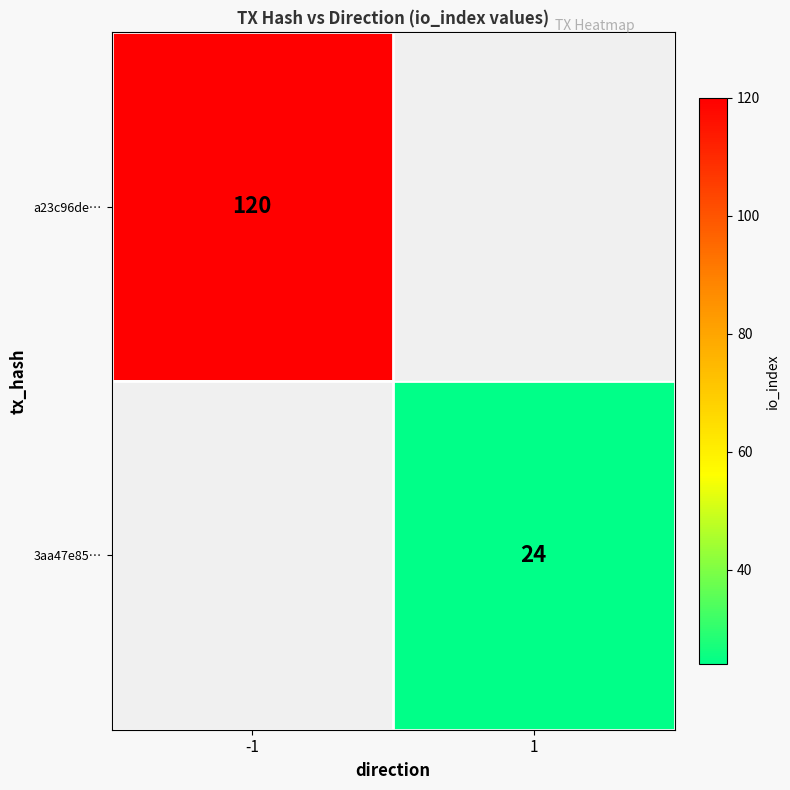

Is it true that 3aa47e85… equals 38.4 at 1?

False